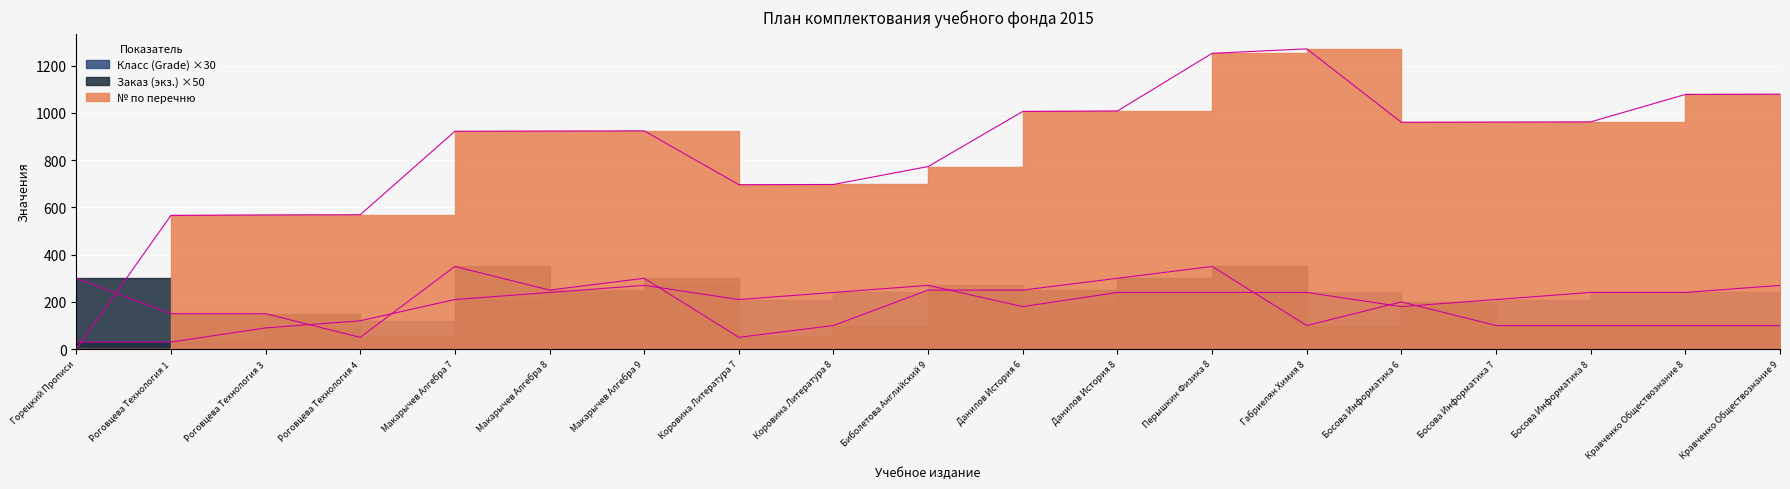

At which label is Заказ (кол-во экземпляров) closest to 200?

Босова Информатика 6